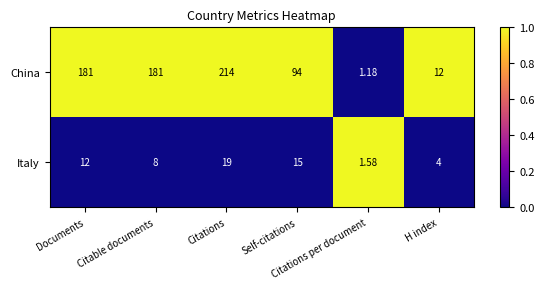

Which series changed the most between Citable documents and Self-citations?

China